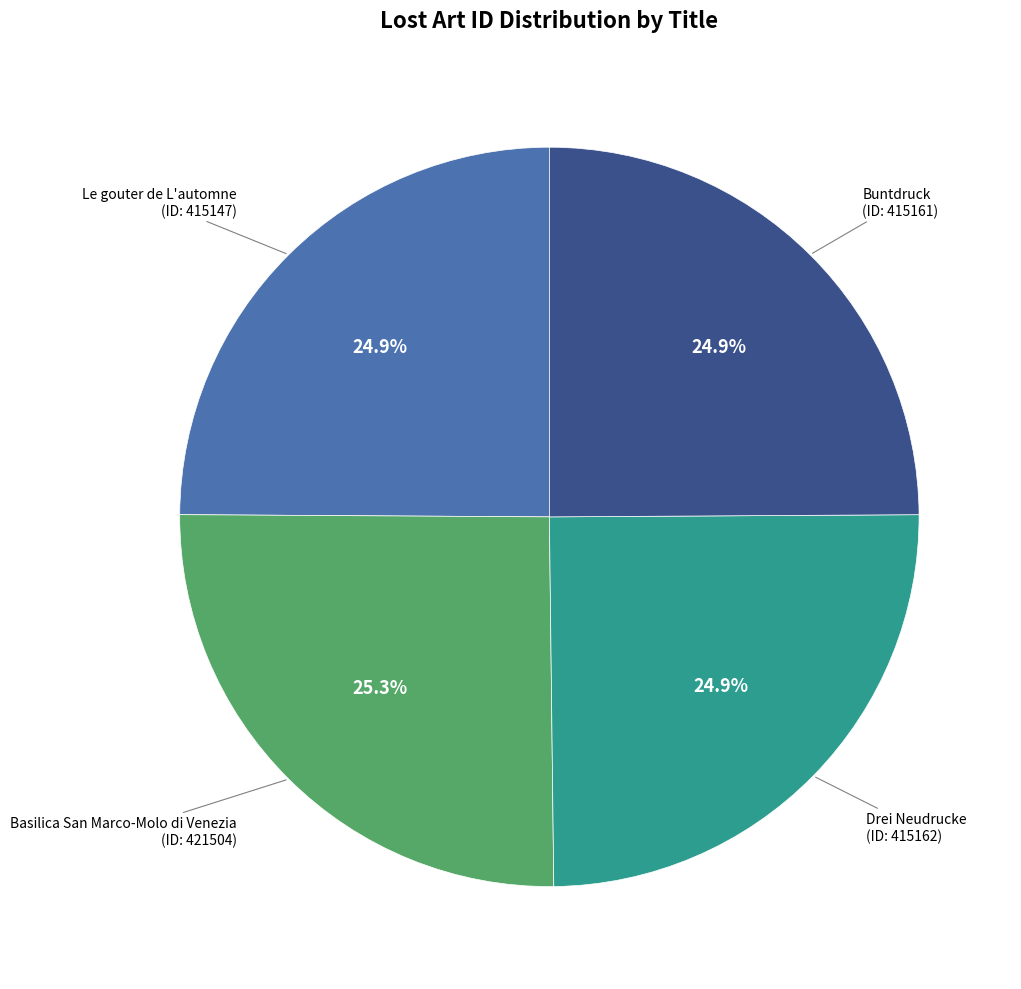

Does any single category account for the majority?

No